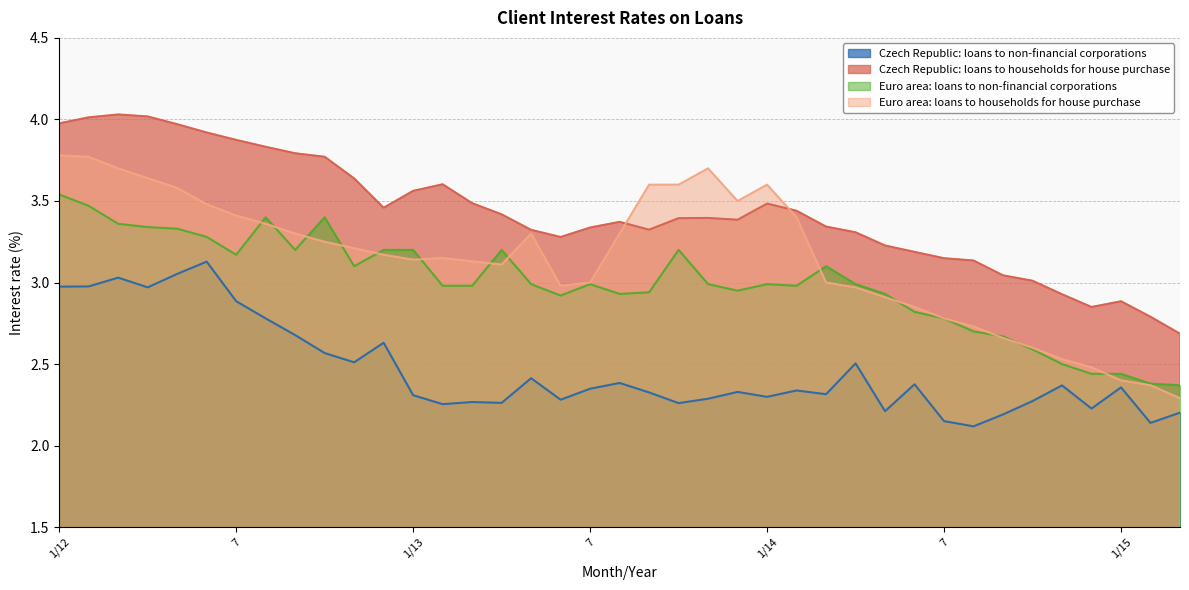

At how many categories does at least one series exceed 2?

39